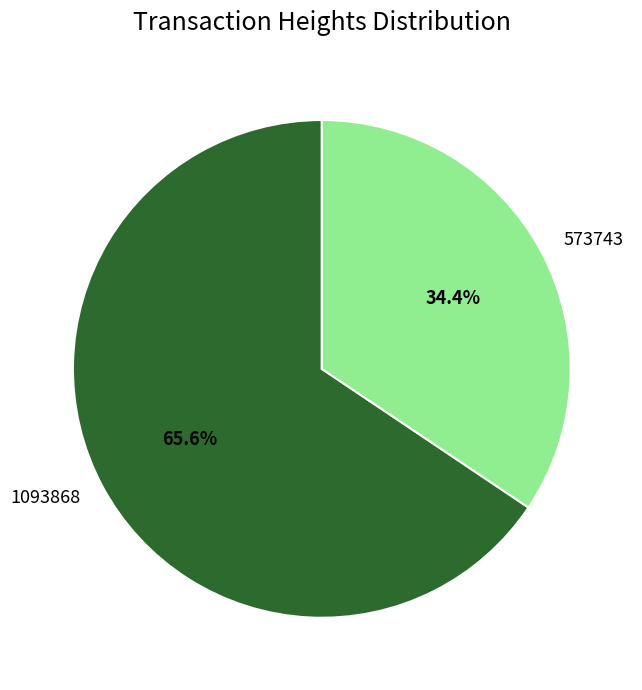

Which slice is the largest?

1093868